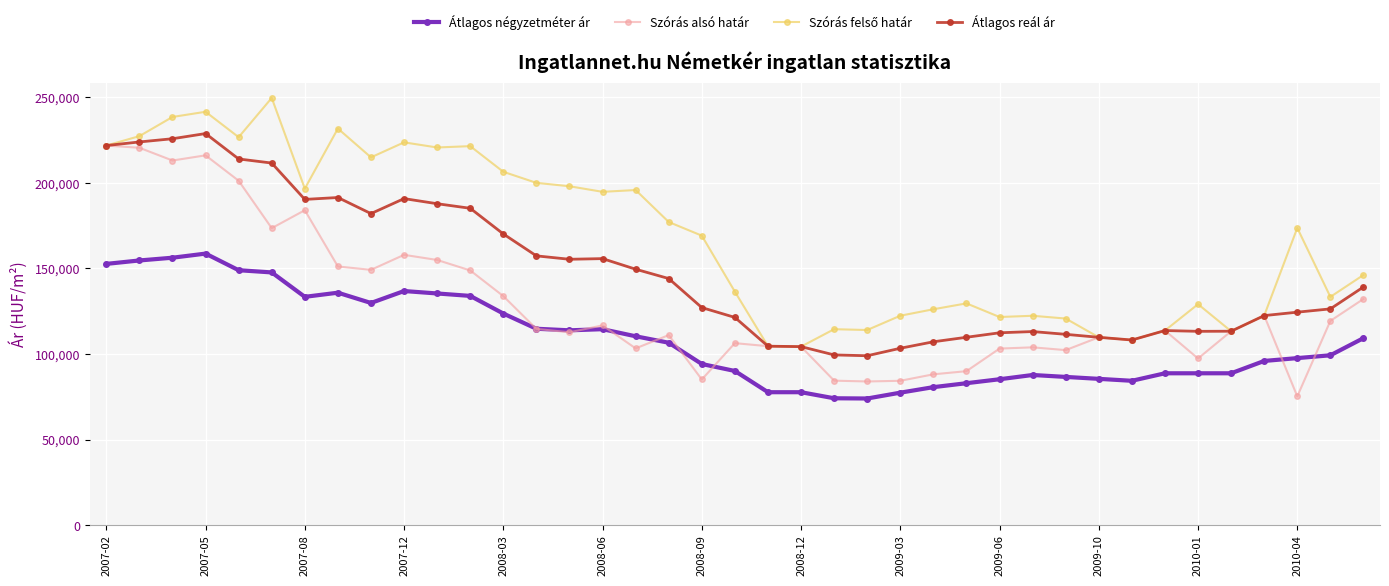

True or false: Szórás alsó határ and Átlagos négyzetméter ár cross at least once.

True